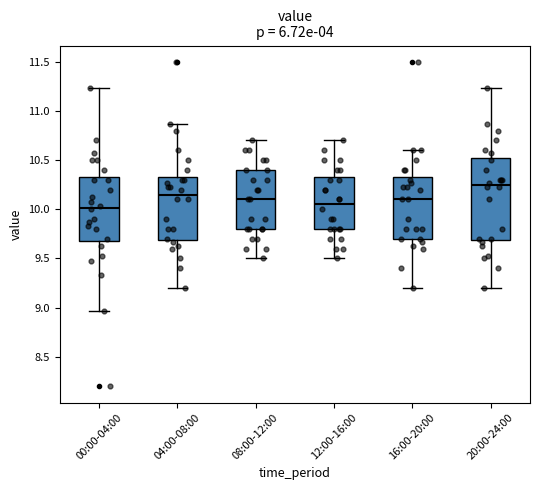

Comparing the boxes themselves (not the whiskers), which one is the tallest?

20:00-24:00